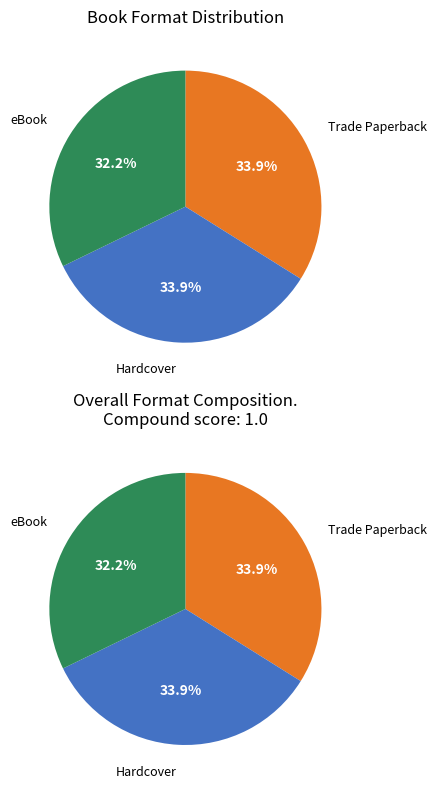

What percentage is NOT represented by Trade Paperback?

66.1%